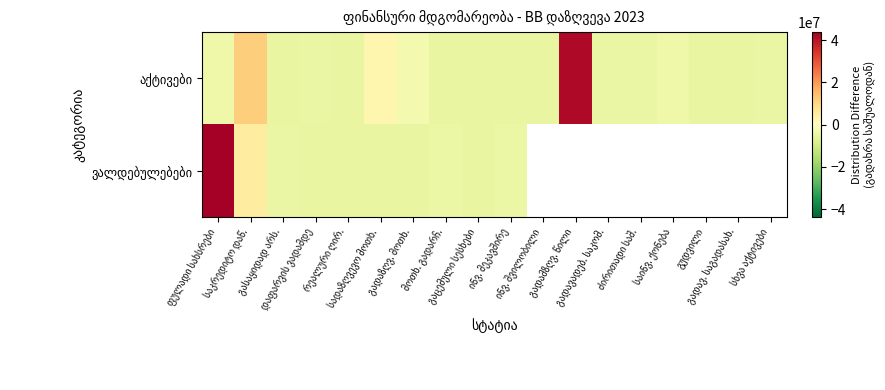

Rank the series at ინვ. შვილობილი from lowest to highest value.

აქტივები, ვალდებულებები